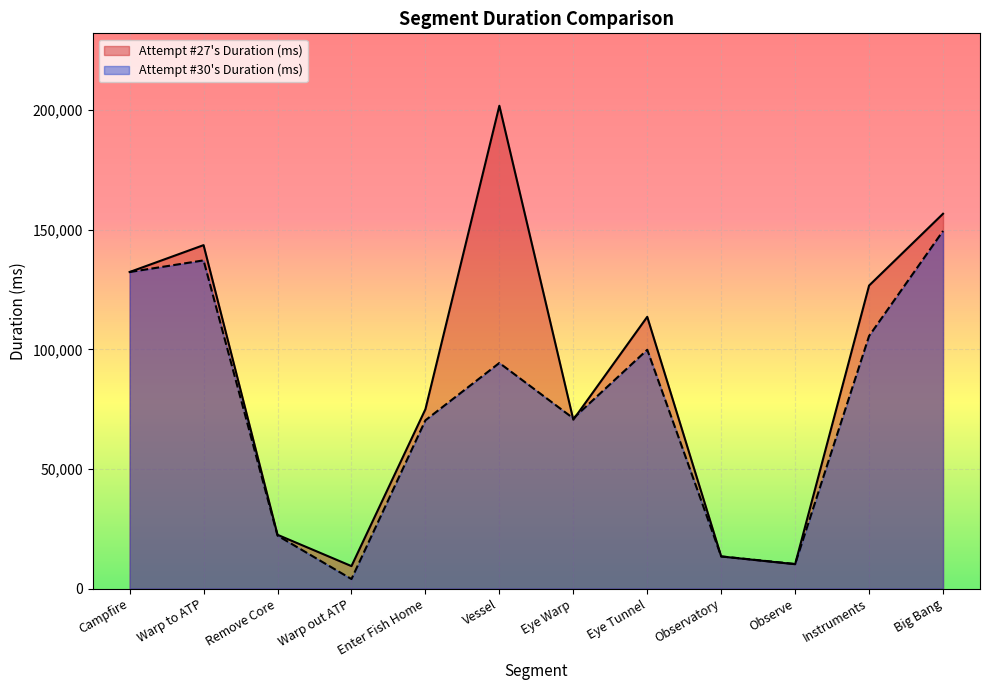

What is the difference between the second highest and second lowest values in the Attempt #27's Duration (ms) series?

146484